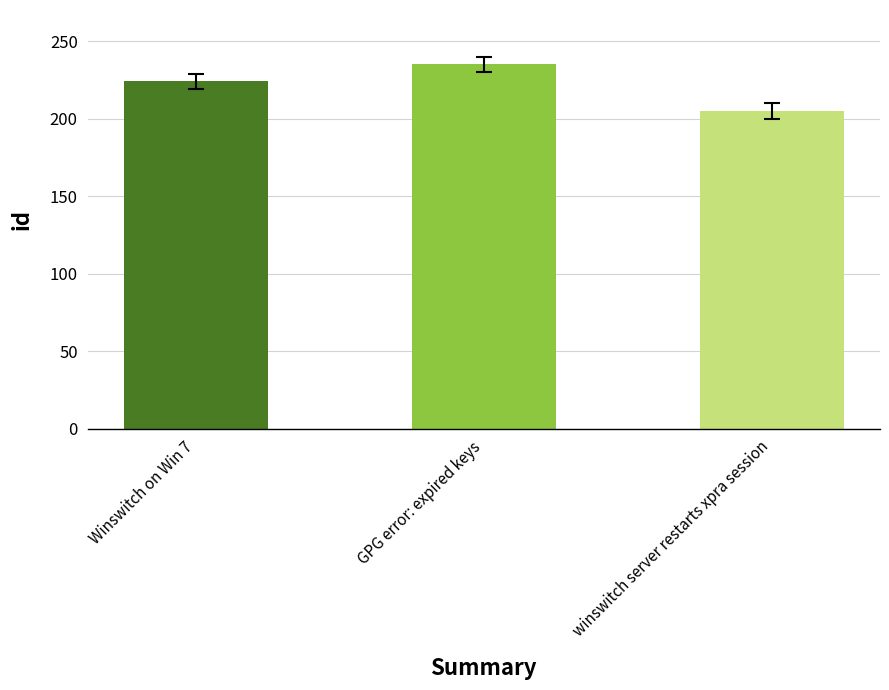

What is the change in value from Winswitch on Win 7 to winswitch server restarts xpra session?

-19